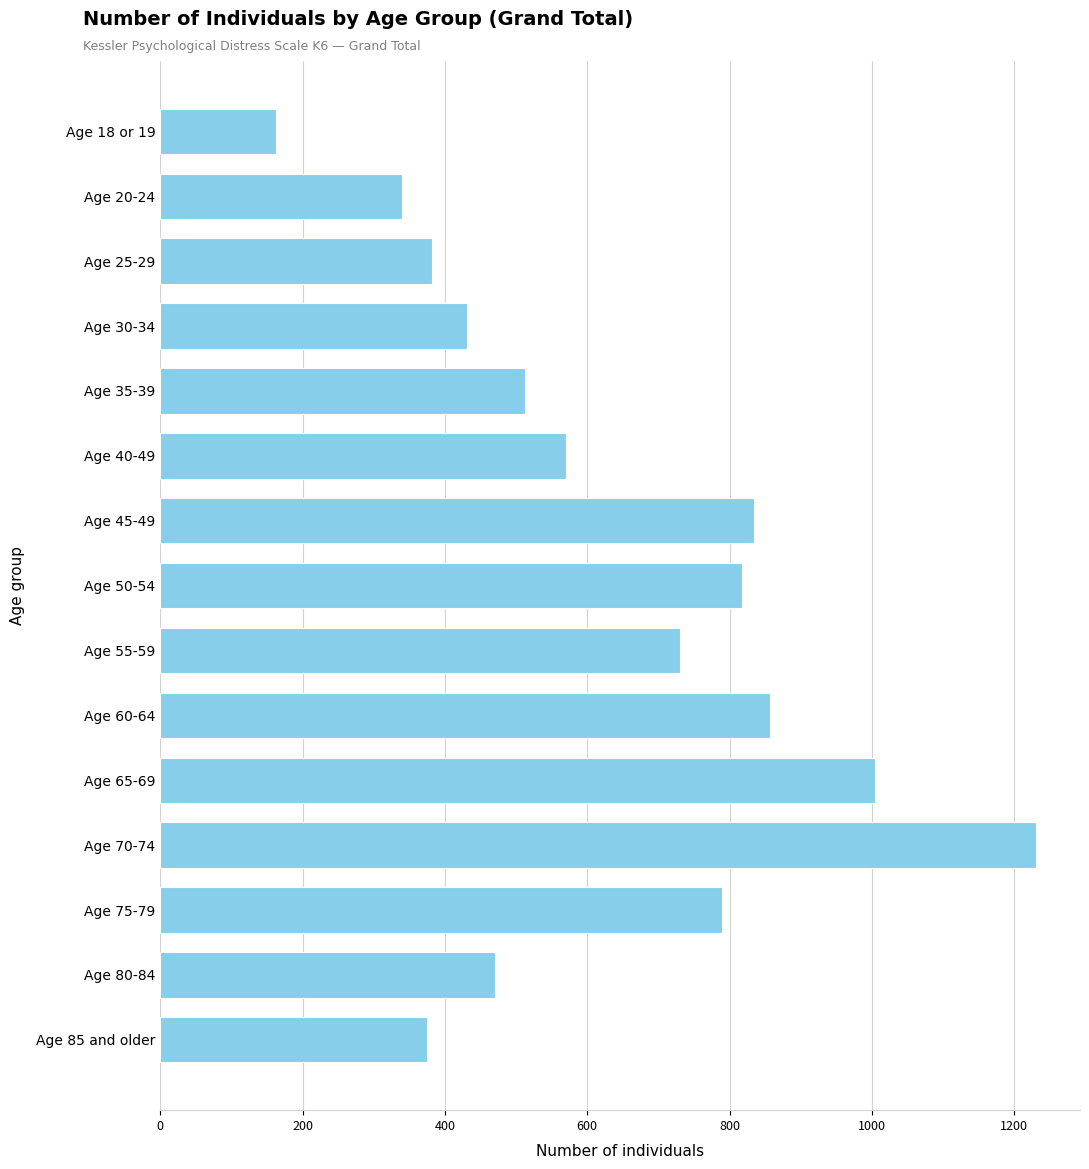

What is the smallest value displayed?

162